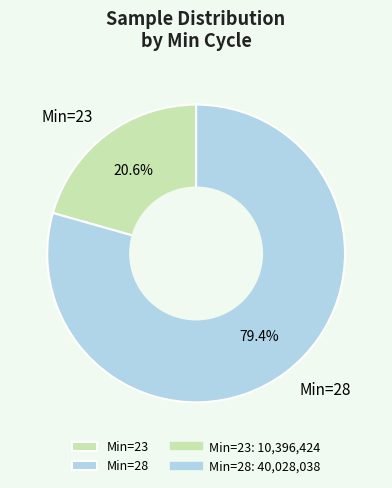

Do Min=23 and Min=28 together represent more than half of the pie?

Yes